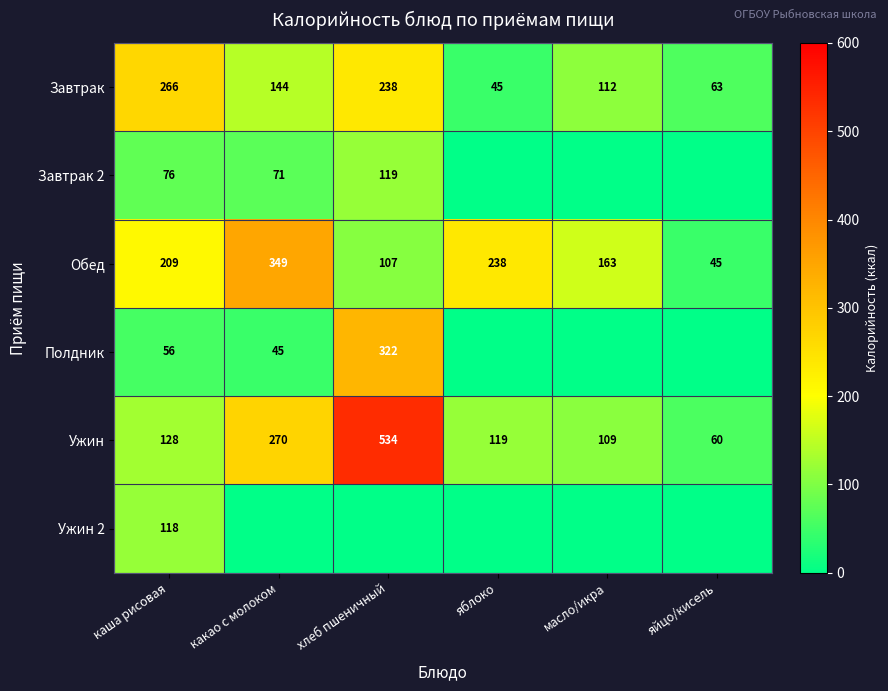

What is the sum of all Ужин values?

1220